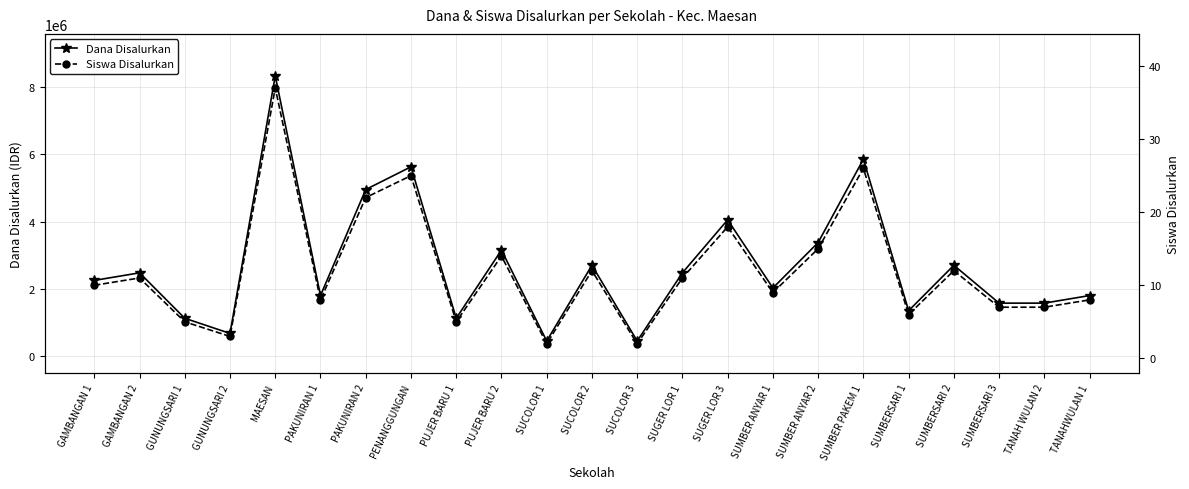

True or false: Dana Disalurkan has more than 0 interior local peaks.

True